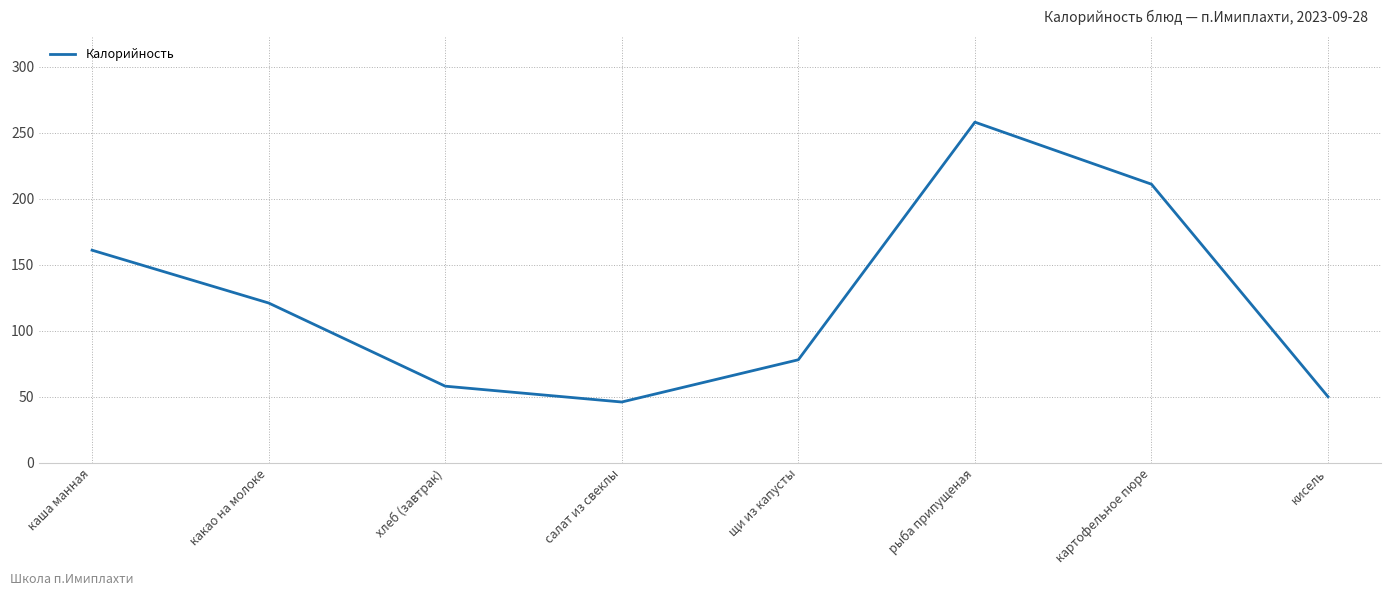

At which label is the value closest to 152?

каша манная